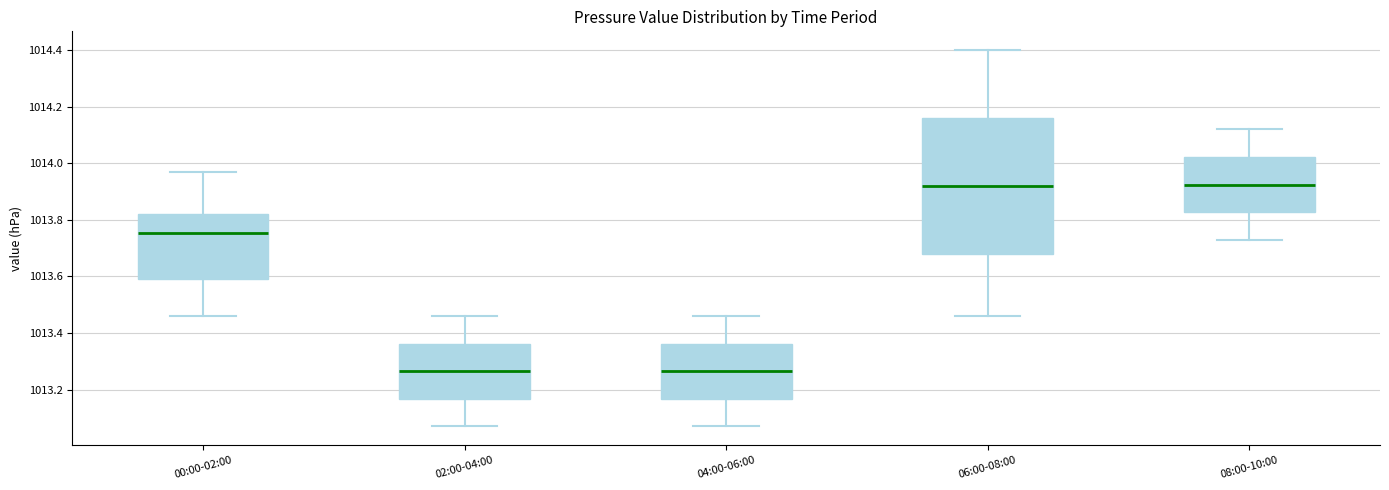

Reading left to right, read every box against the y-axis: the position of its median line, the range the box covers, and the ends of its whiskers. The values are not printed on the chart, so give them approximately, as read against the axis.

00:00-02:00: median 1013.76, box 1013.60 to 1013.82, whiskers 1013.46 to 1013.98
02:00-04:00: median 1013.26, box 1013.16 to 1013.36, whiskers 1013.08 to 1013.46
04:00-06:00: median 1013.26, box 1013.16 to 1013.36, whiskers 1013.08 to 1013.46
06:00-08:00: median 1013.92, box 1013.68 to 1014.16, whiskers 1013.46 to 1014.40
08:00-10:00: median 1013.92, box 1013.82 to 1014.02, whiskers 1013.74 to 1014.12